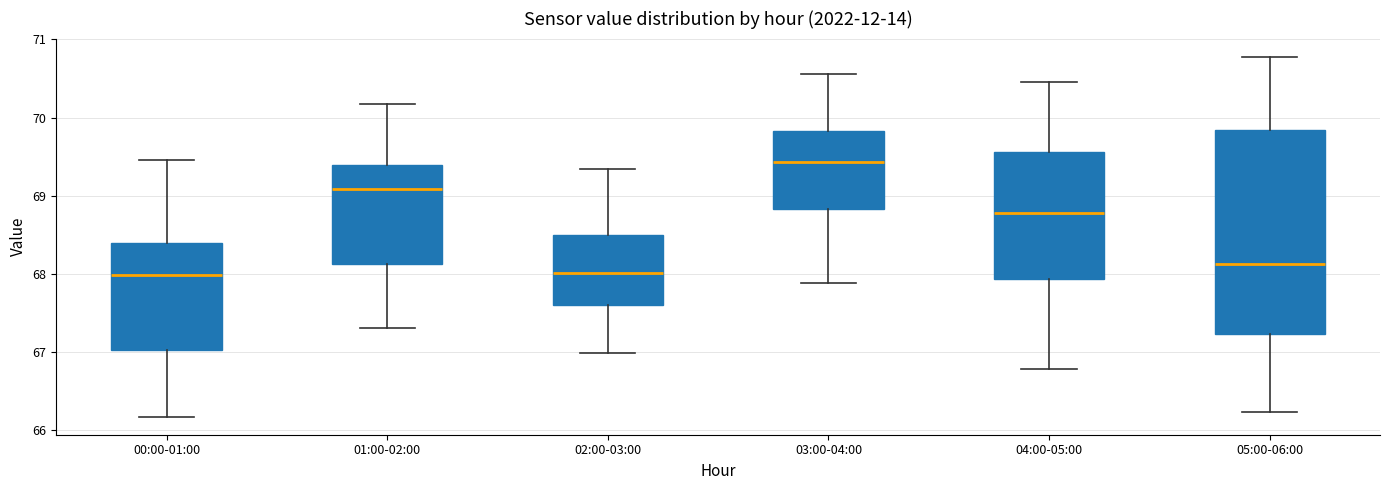

Where does the upper whisker of the box for 00:00-01:00 end on the y-axis? The values are not printed on the chart, so give them approximately, as read against the axis.

69.5